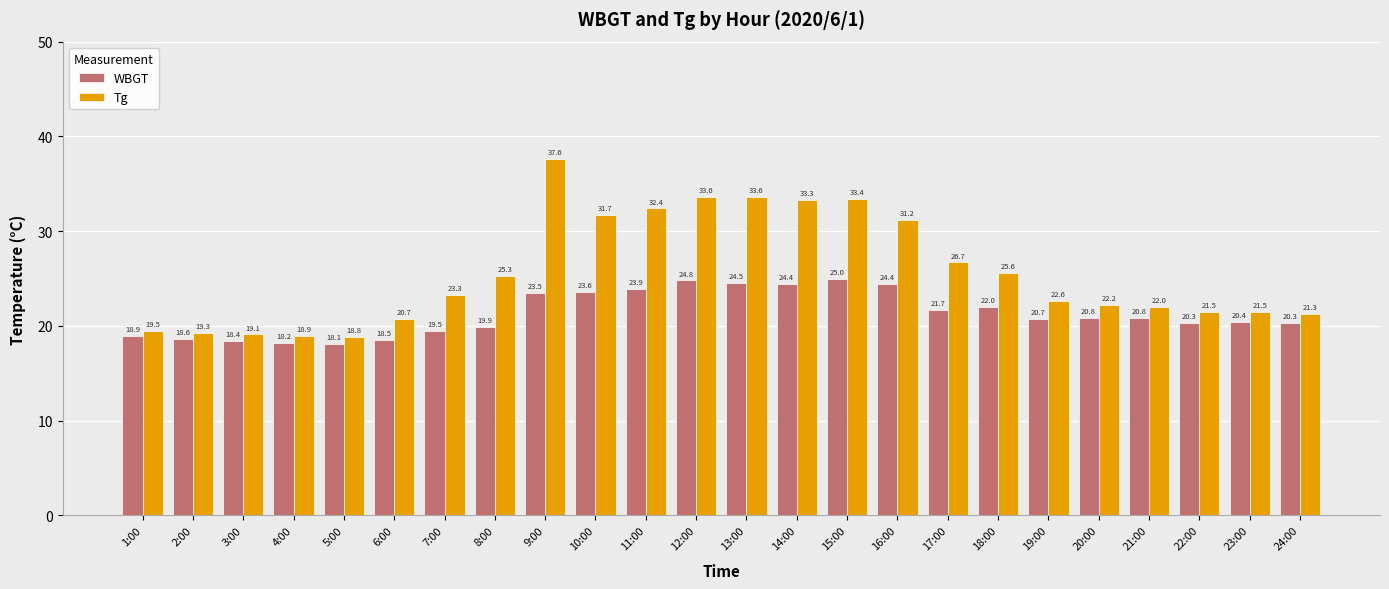

At 11:00, list the series in order from smallest to largest.

WBGT, Tg